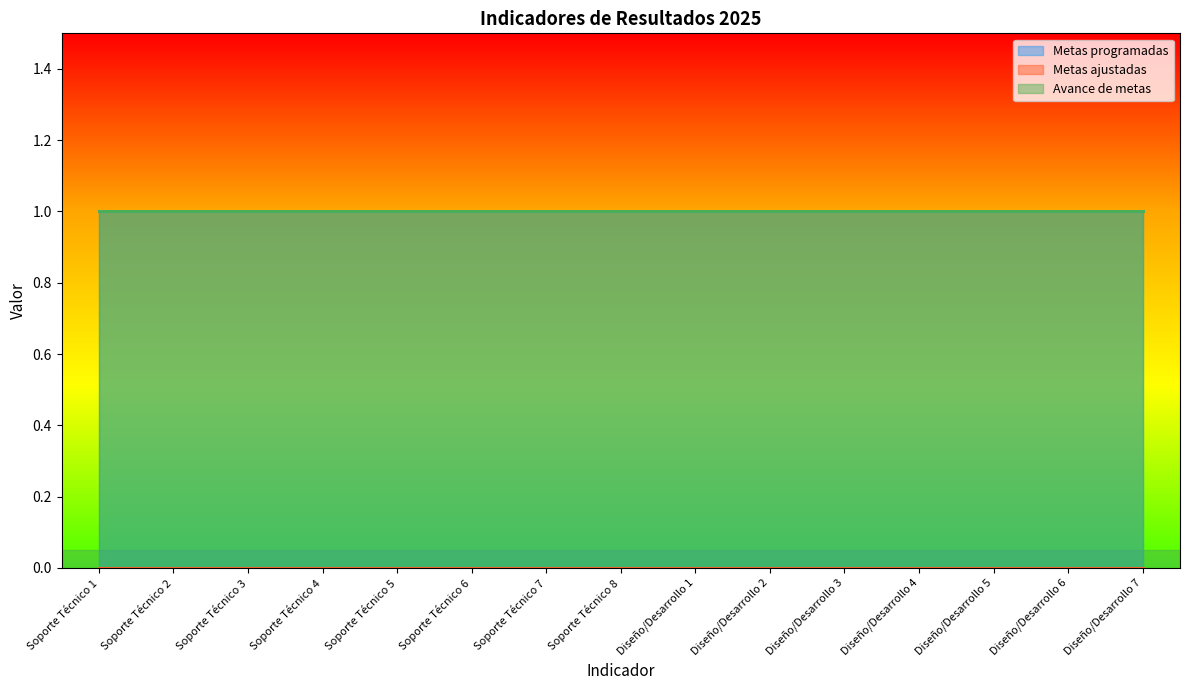

What is the average value of the Metas programadas series?

1